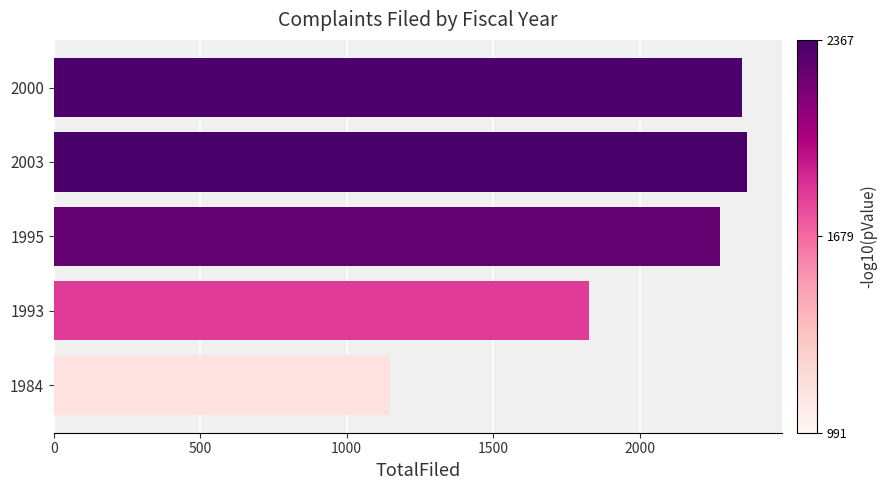

Which category has the lowest value across all series?

1984